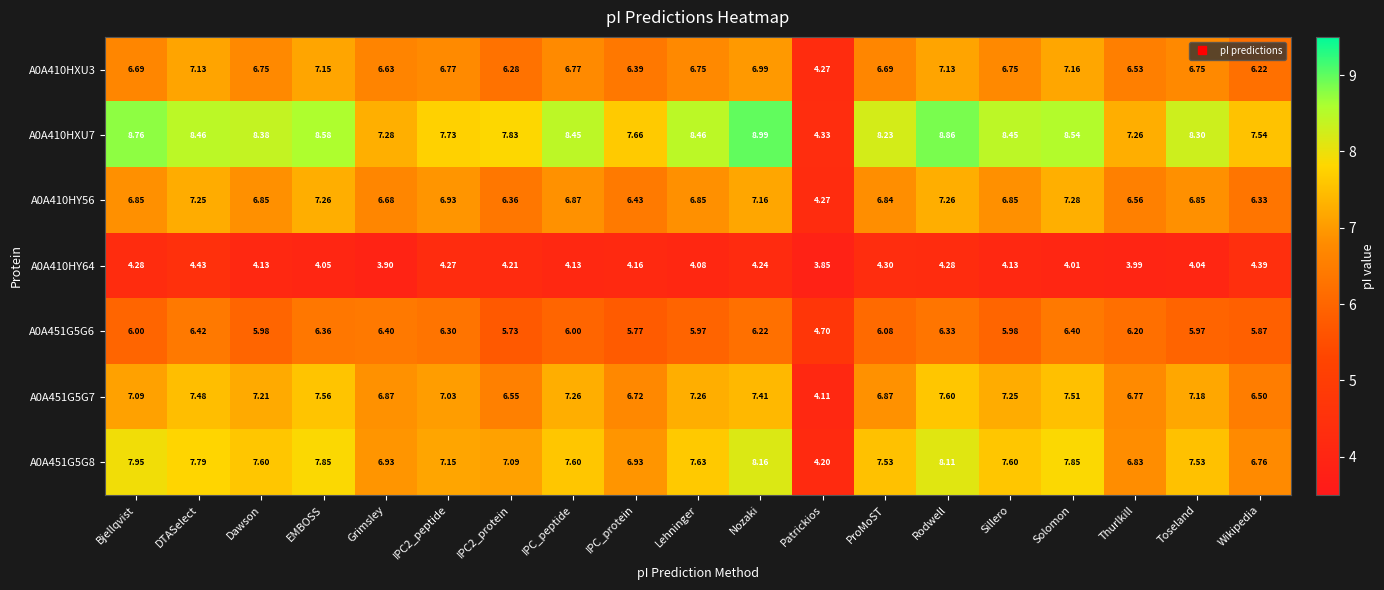

Count the number of data series in this chart.

7